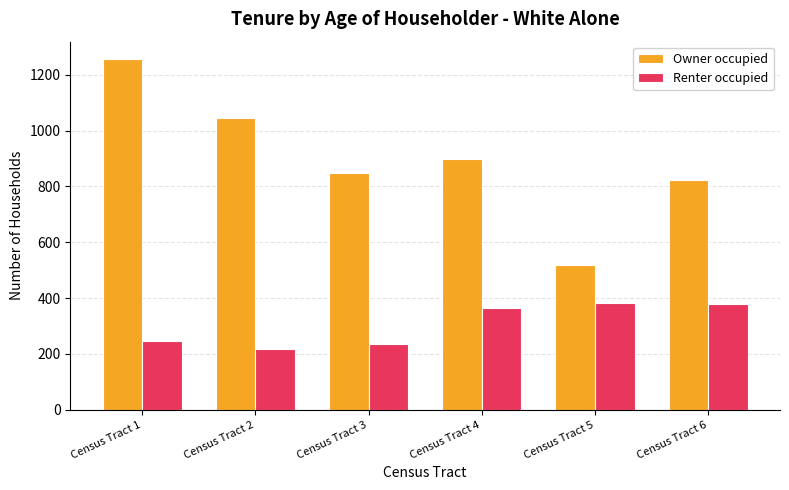

Count the number of categories in the chart.

6